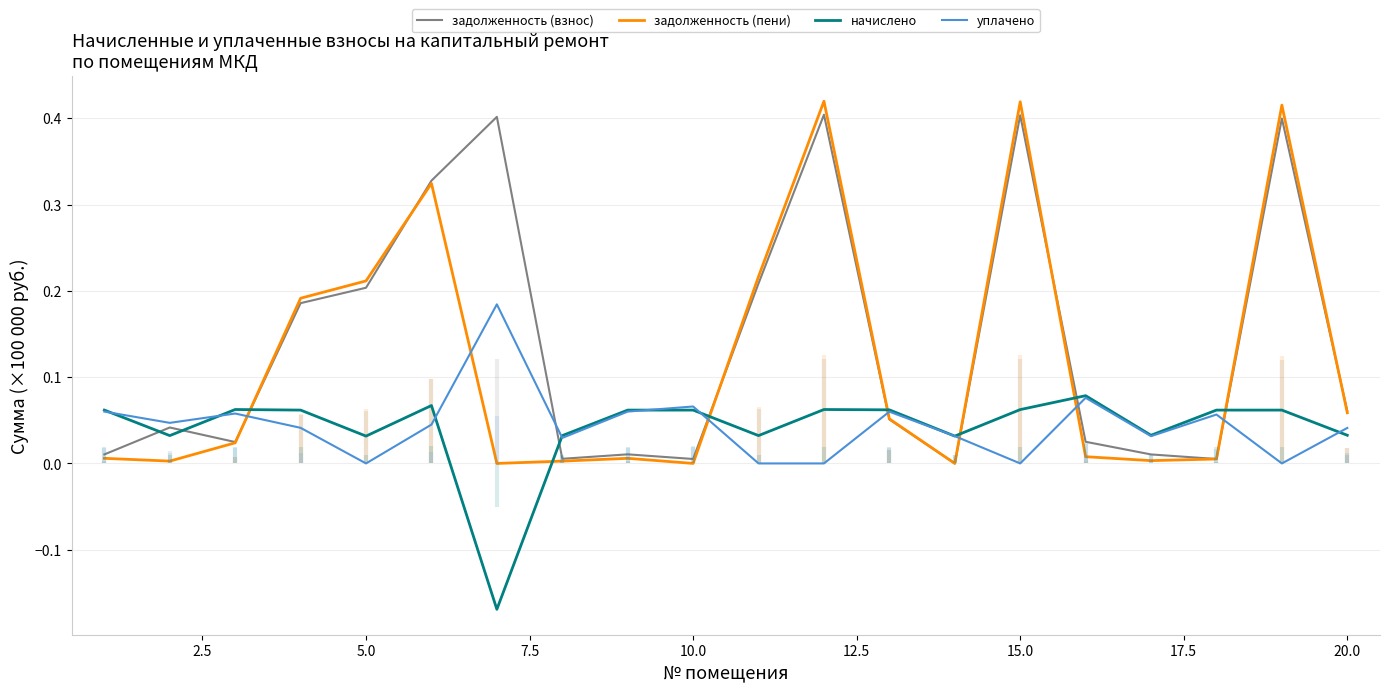

What is the maximum value for начислено?

0.1